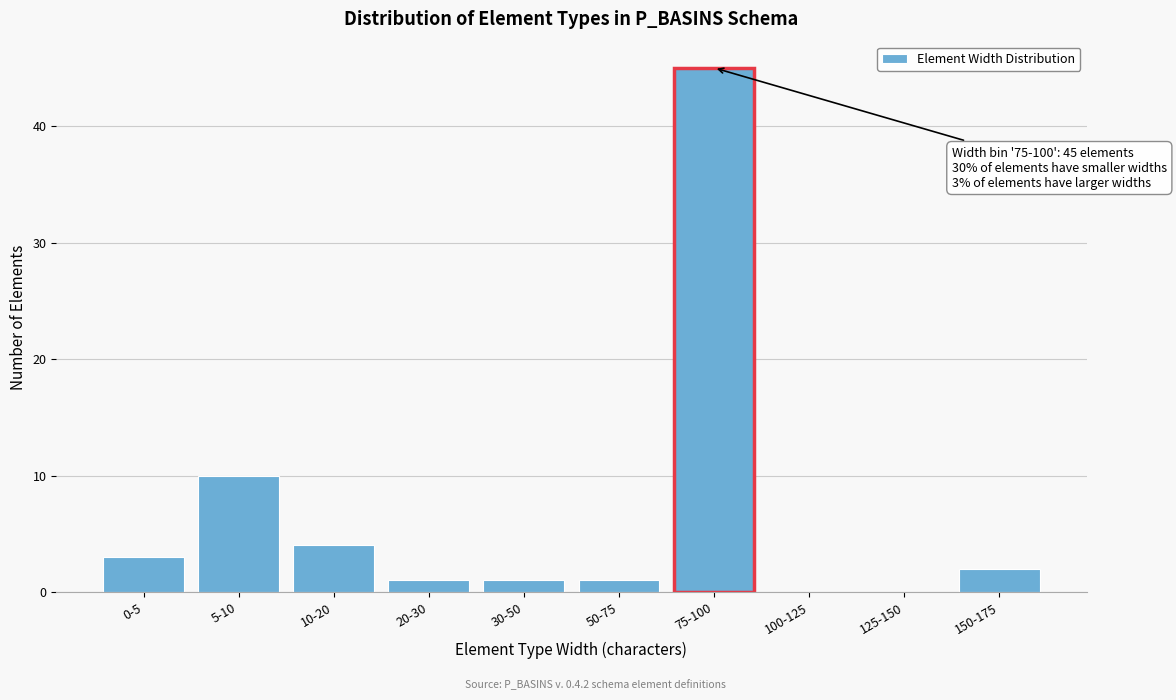

Reading left to right, extract all data points from this chart.

0-5=3	5-10=10	10-20=4	20-30=1	30-50=1	50-75=1	75-100=45	100-125=0	125-150=0	150-175=2